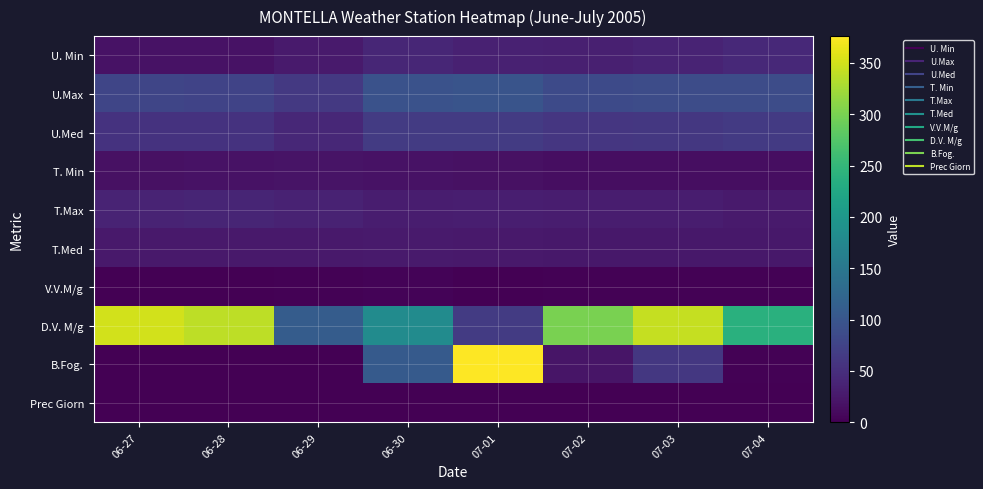

What is the spread (max minus min) of values at 07-02?

301.0